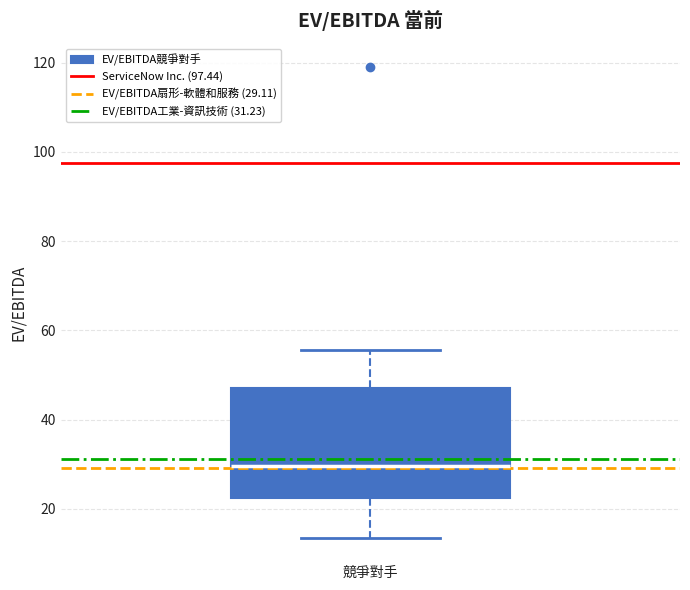

Where does the upper whisker of the box for 競爭對手 end on the y-axis? The values are not printed on the chart, so give them approximately, as read against the axis.

56